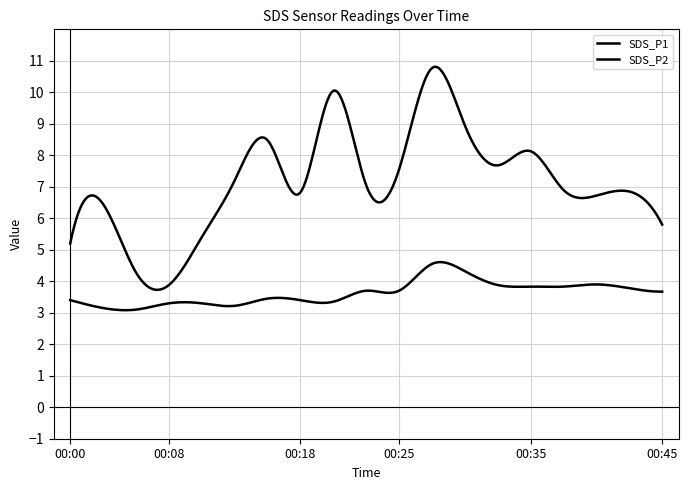

Count the number of categories in the chart.

300